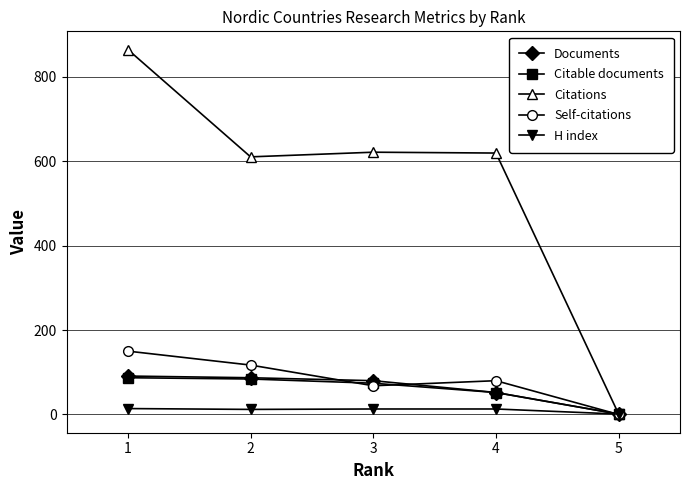

Which series has the largest total across all categories?

Citations